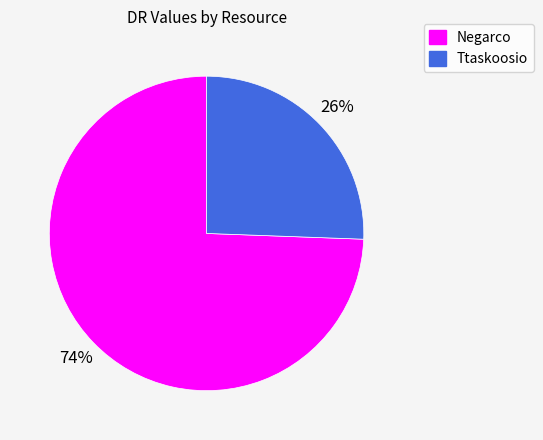

Which has a higher value, Negarco or Ttaskoosio?

Negarco